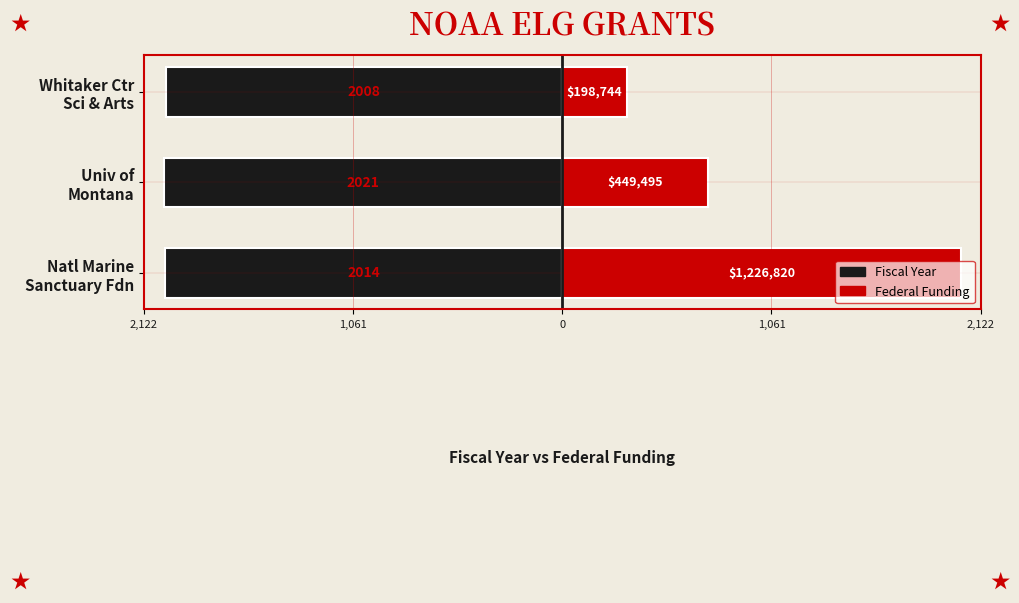

True or false: Federal Funding (right) has a value of 1101.7 at Univ of Montana.

False